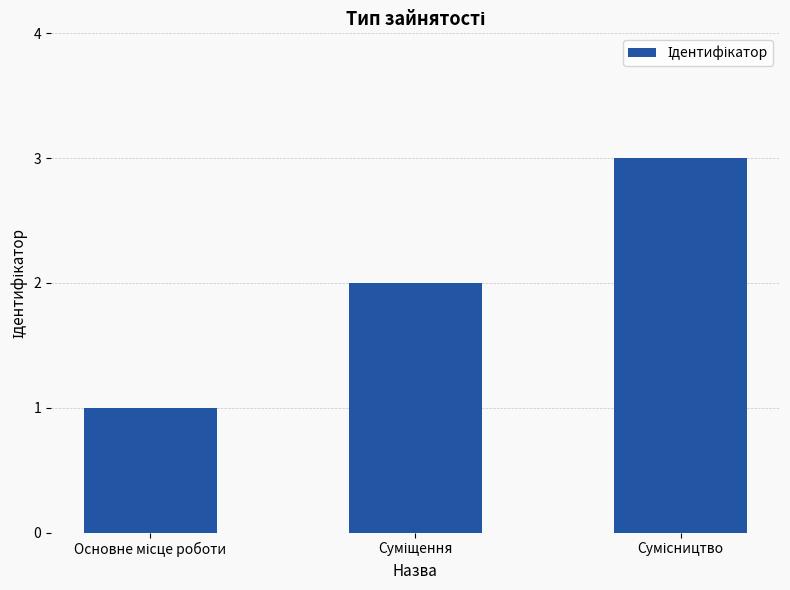

What is the smallest value displayed?

1